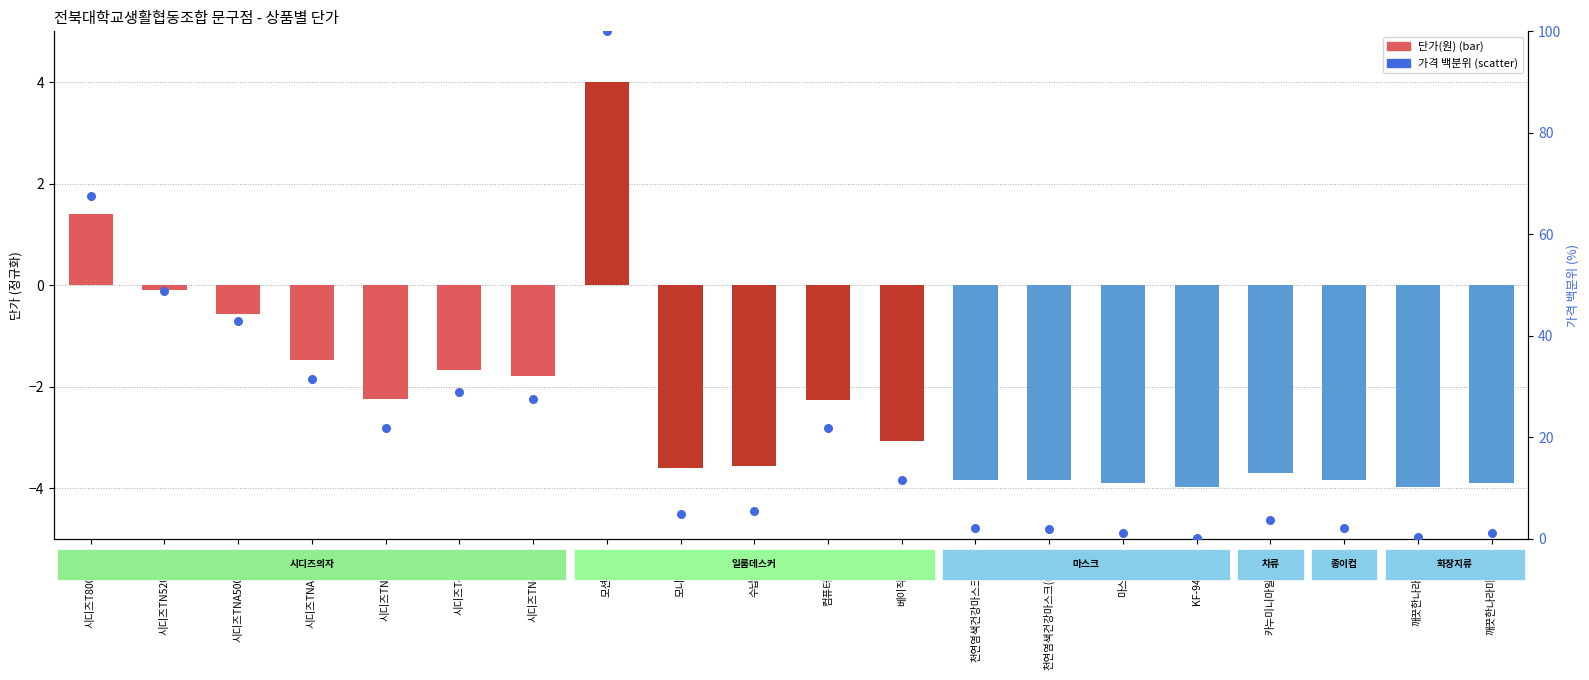

Is the value of 단가(원) at 종이컵 greater than the value of 가격 백분위 at 깨끗한나라물티슈?

No